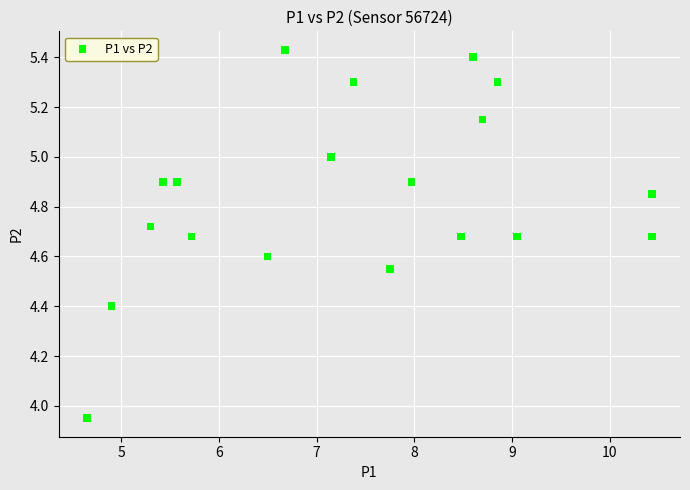

What is the range of X values (max minus min)?

5.8